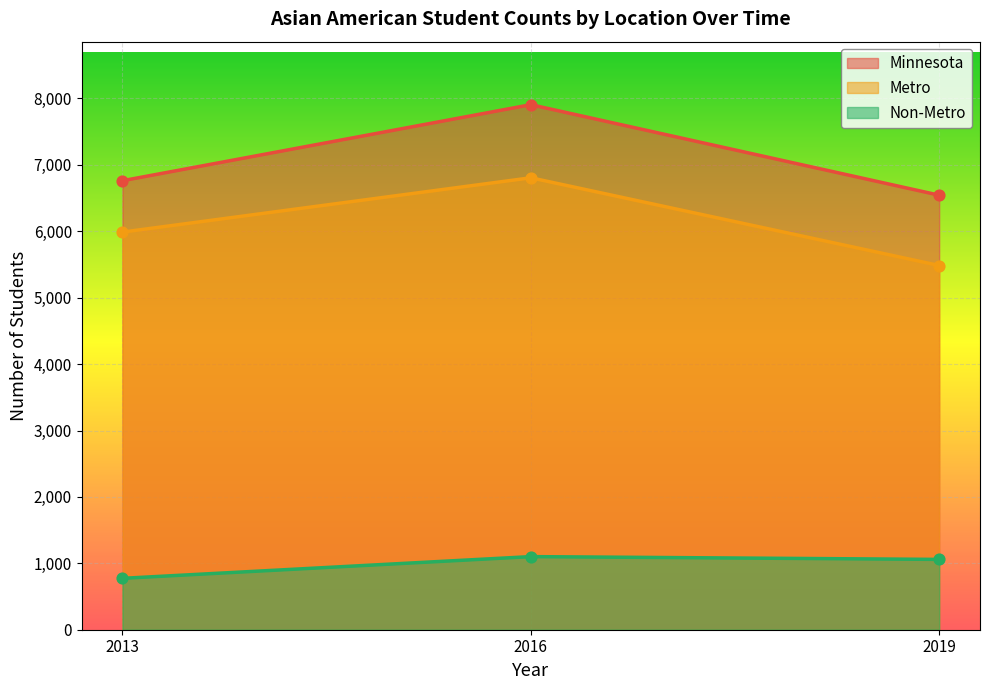

At which category is the sum across all series the highest?

2016